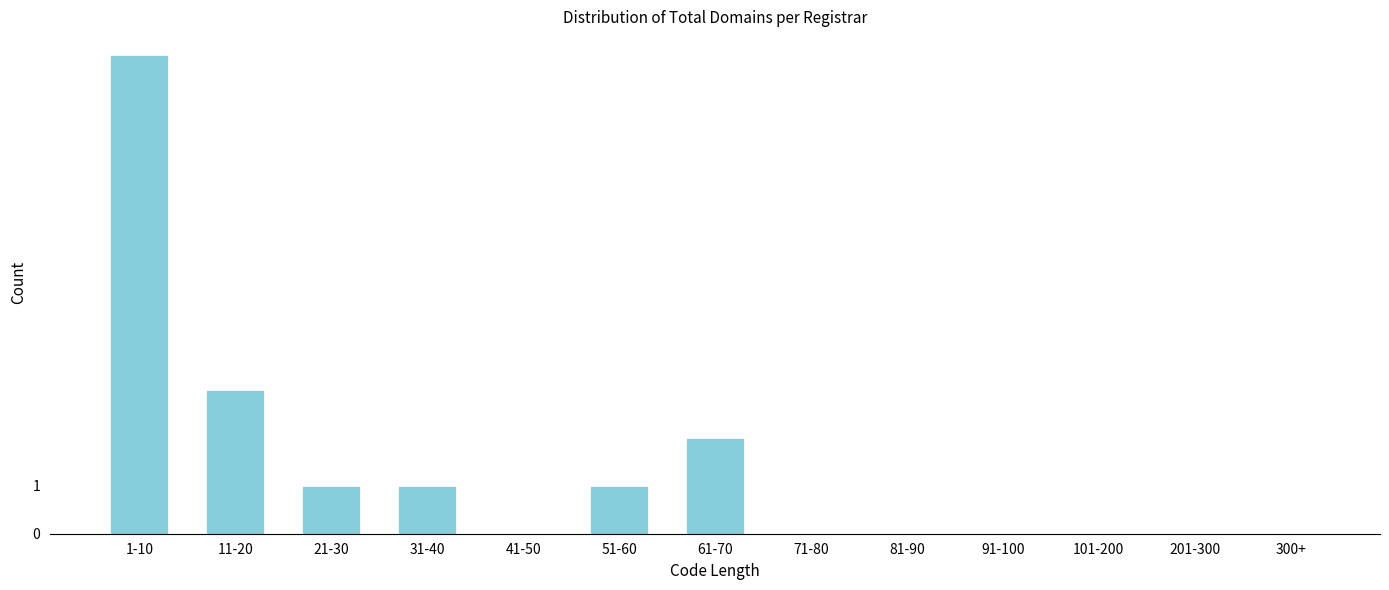

Reading right to left, what are all the values shown in this chart?

300+=0	201-300=0	101-200=0	91-100=0	81-90=0	71-80=0	61-70=2	51-60=1	41-50=0	31-40=1	21-30=1	11-20=3	1-10=10